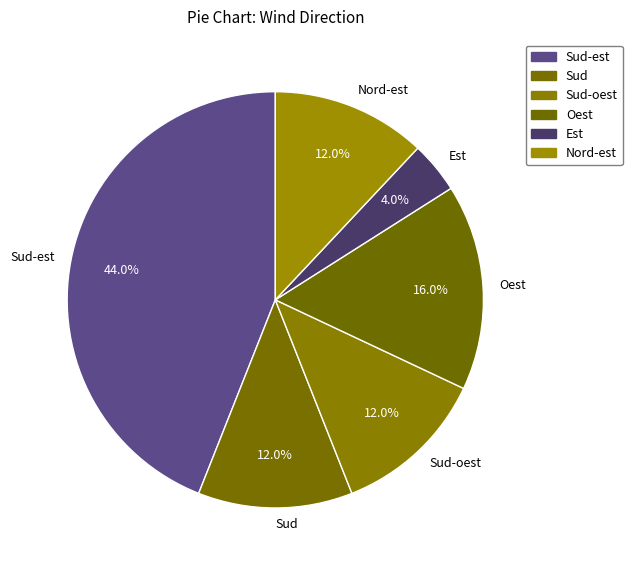

What is the smallest slice in the pie chart?

Est